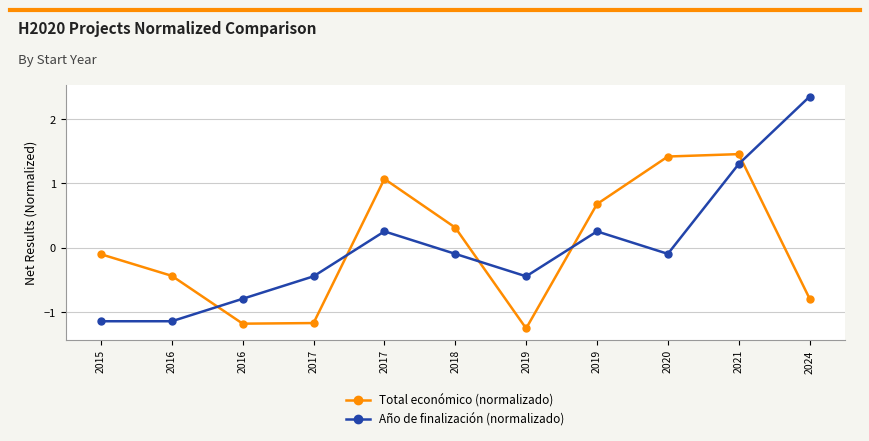

What are all the series names shown in the legend?

Total económico (normalizado), Año de finalización (normalizado)